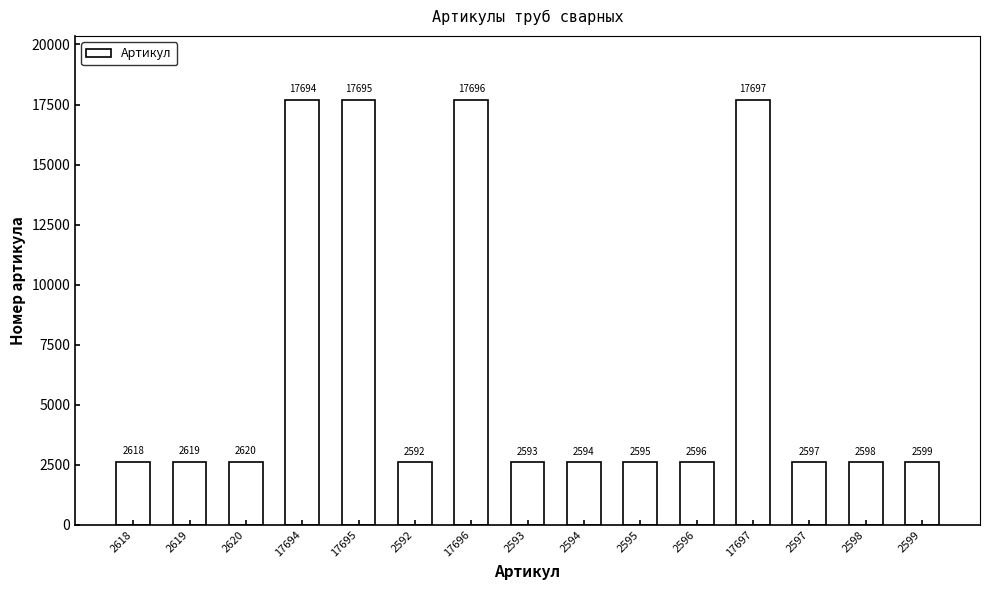

What position from the left is 17694?

4